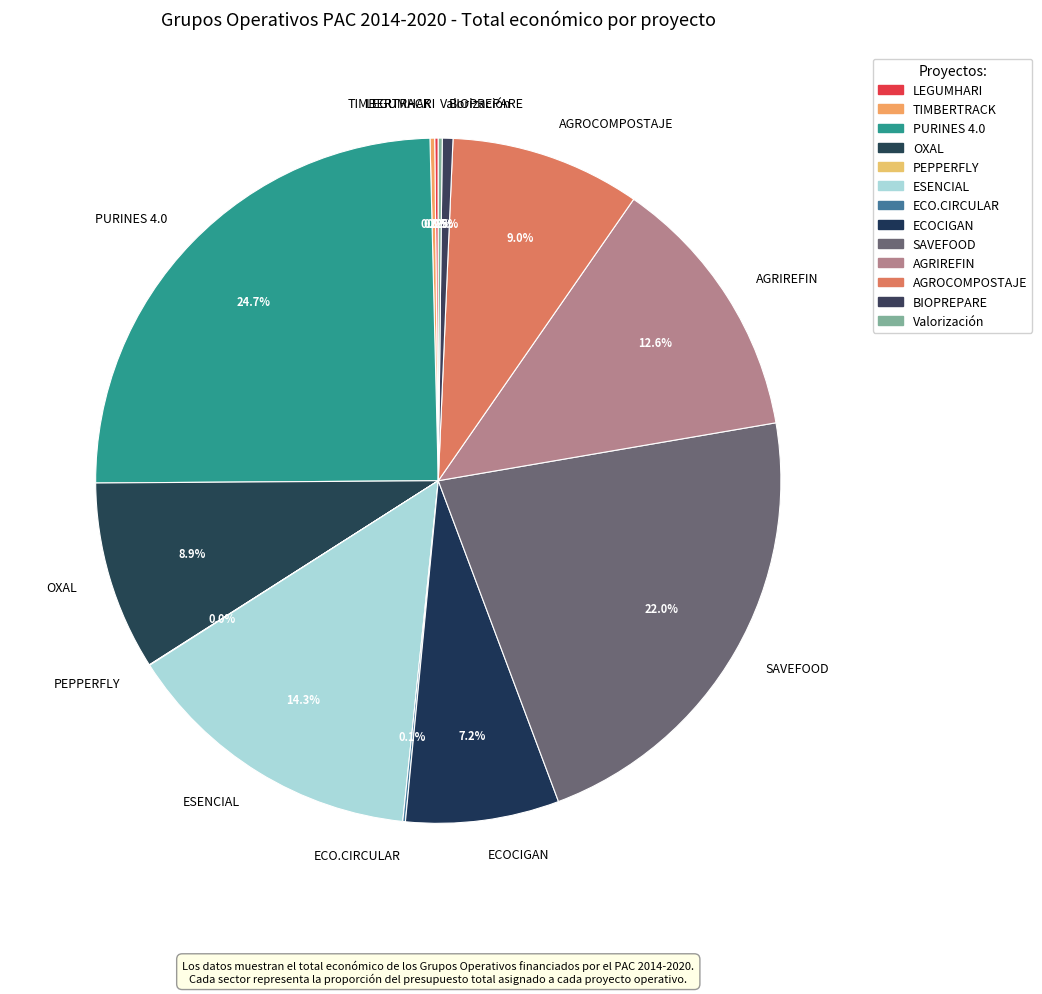

What is the largest slice in the pie chart?

PURINES 4.0